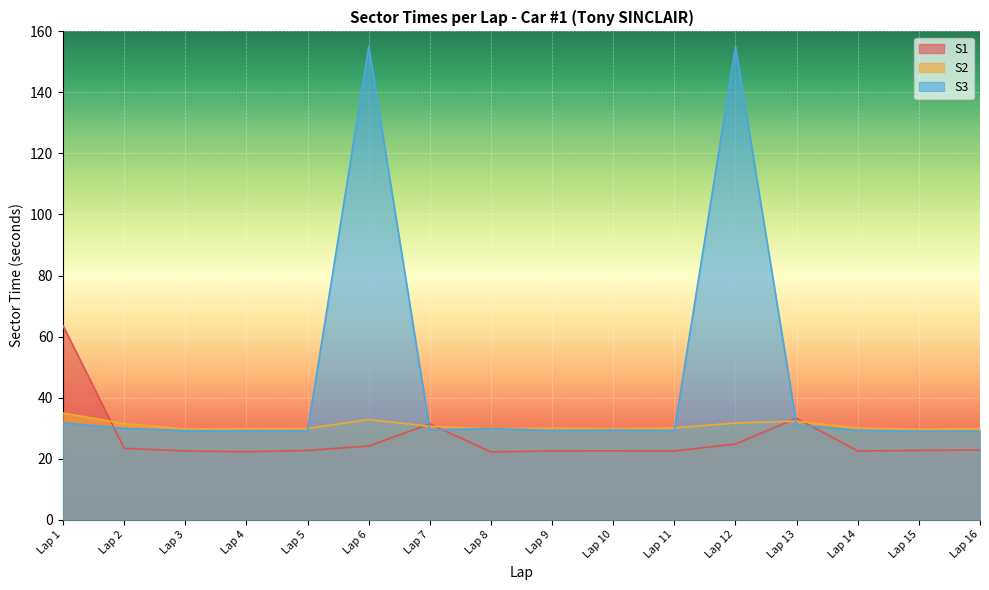

What is the value of the S2 point at the 8th from the left?

29.8